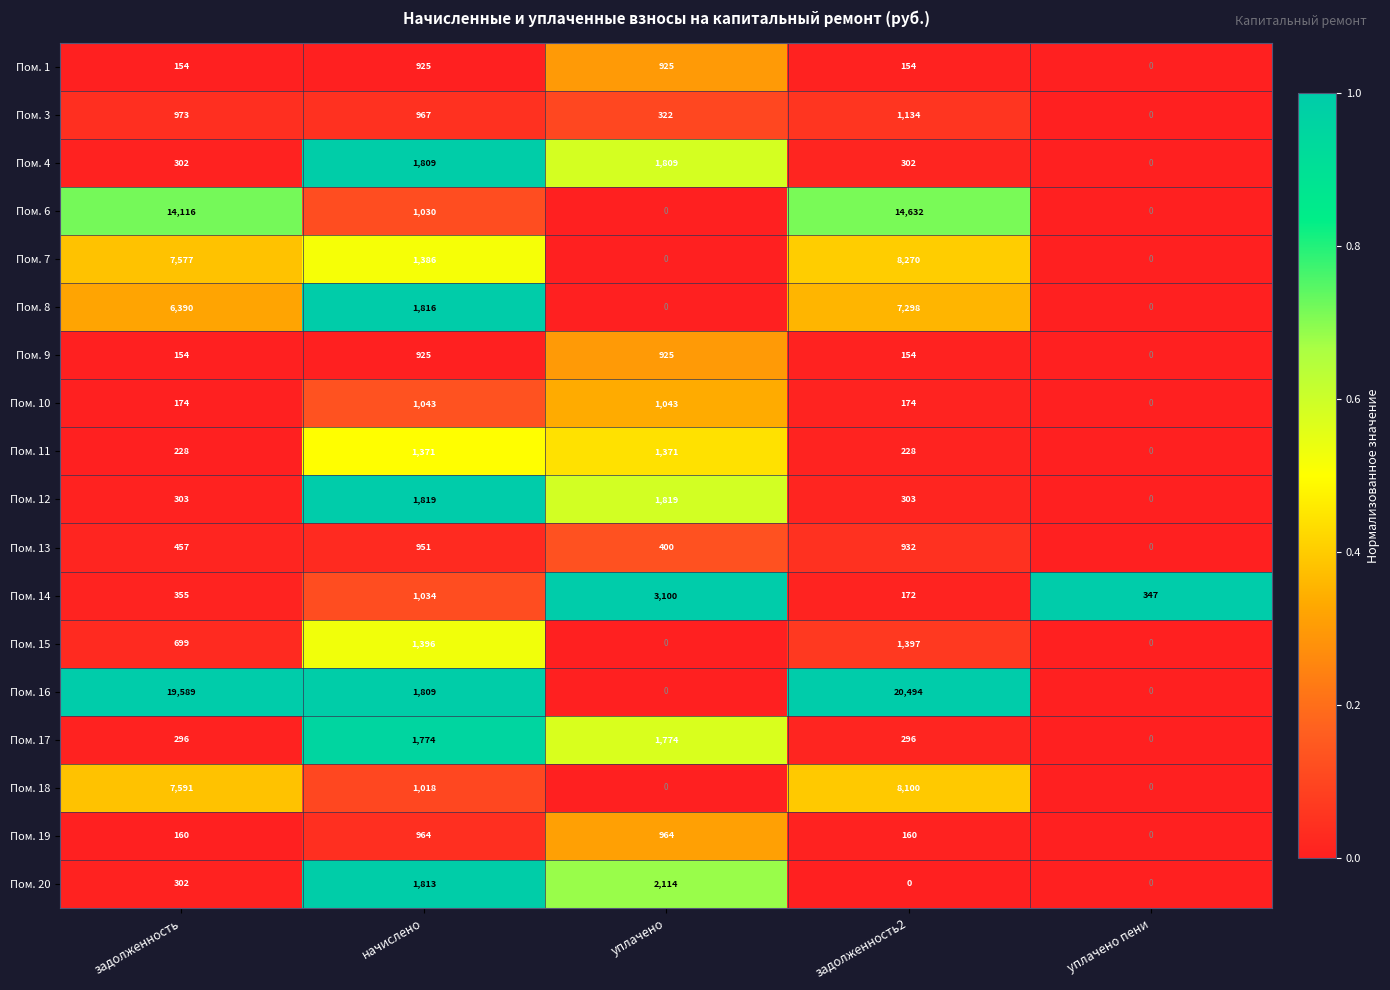

How many data points in Пом. 20 are less than 302?

2